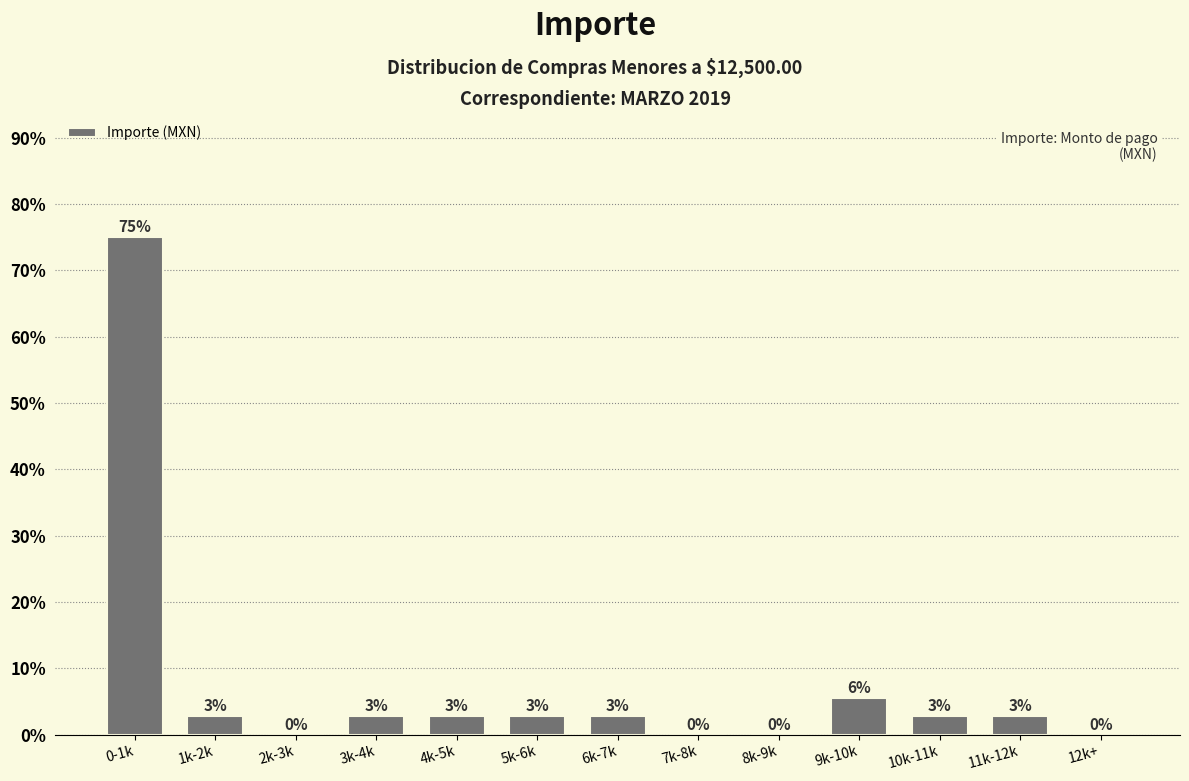

Are the bars horizontal?

No